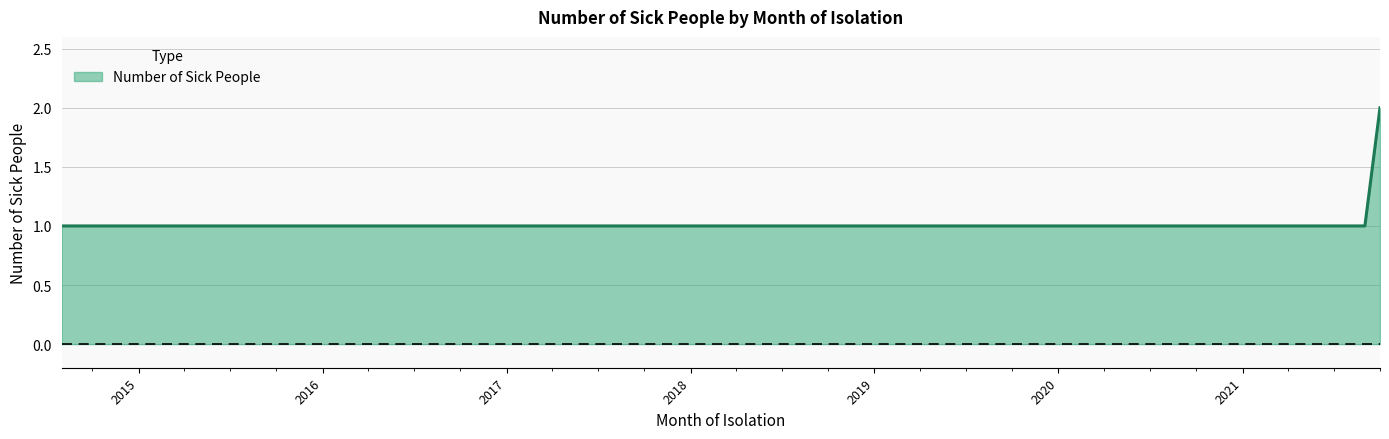

Does the chart display data point markers on the line(s)?

No